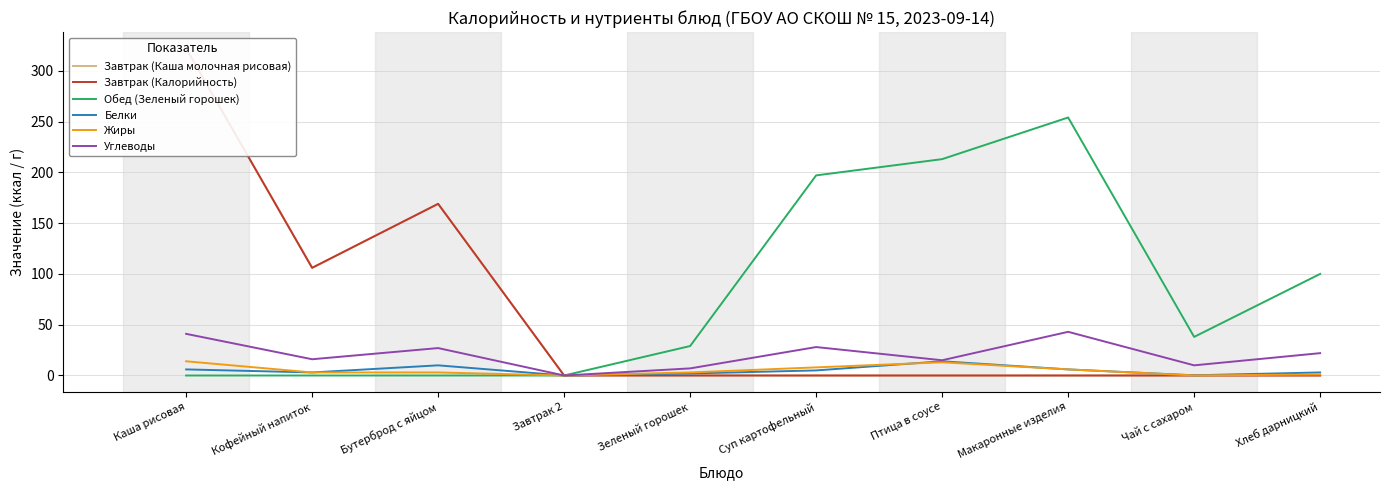

At which label is Завтрак (Каша молочная рисовая) closest to 161?

Бутерброд с яйцом